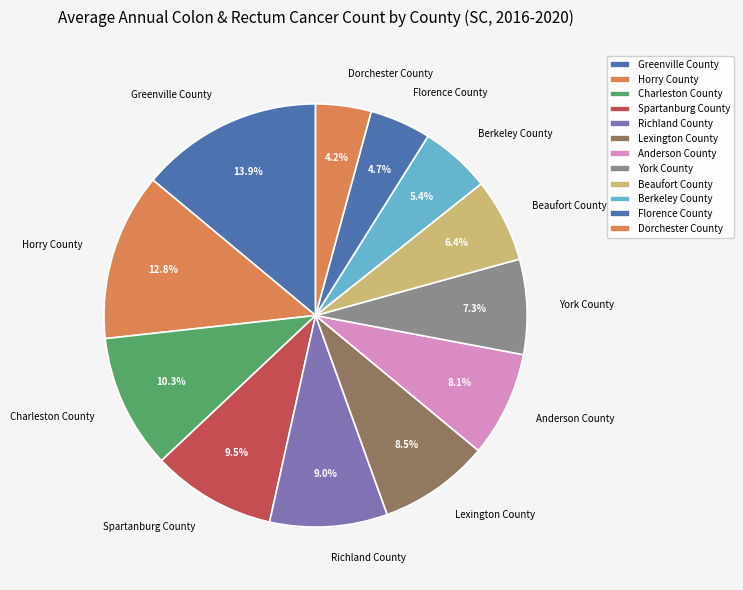

Count the number of slices in the pie.

12